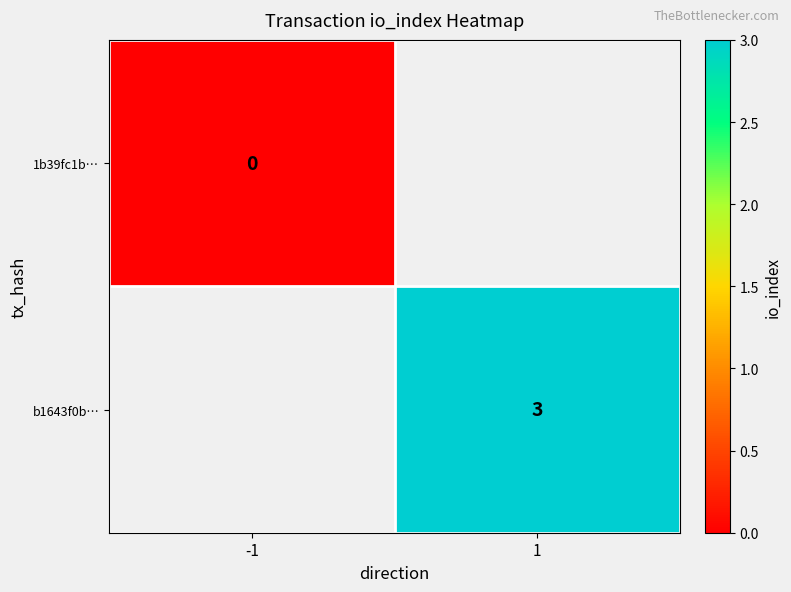

The b1643f0b… series shows 5 at 1. True or false?

False